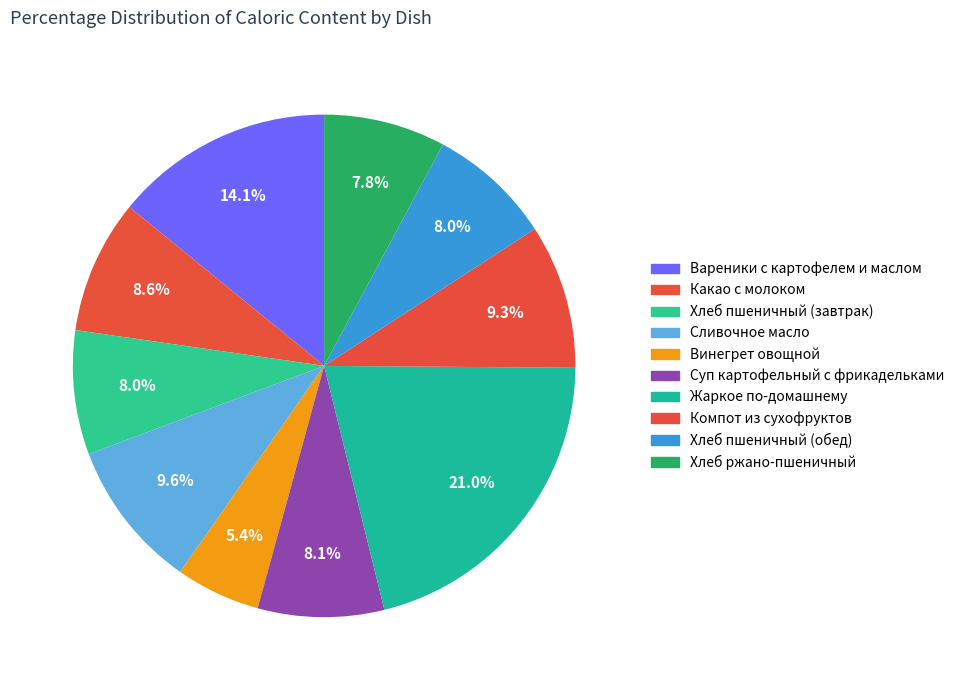

What is the smallest slice in the pie chart?

Винегрет овощной